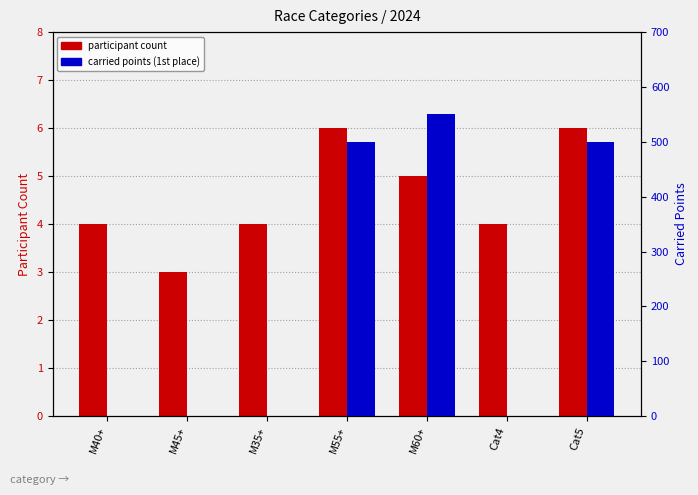

Rank the series by their average value, from lowest to highest.

participant count, carried points (1st place)